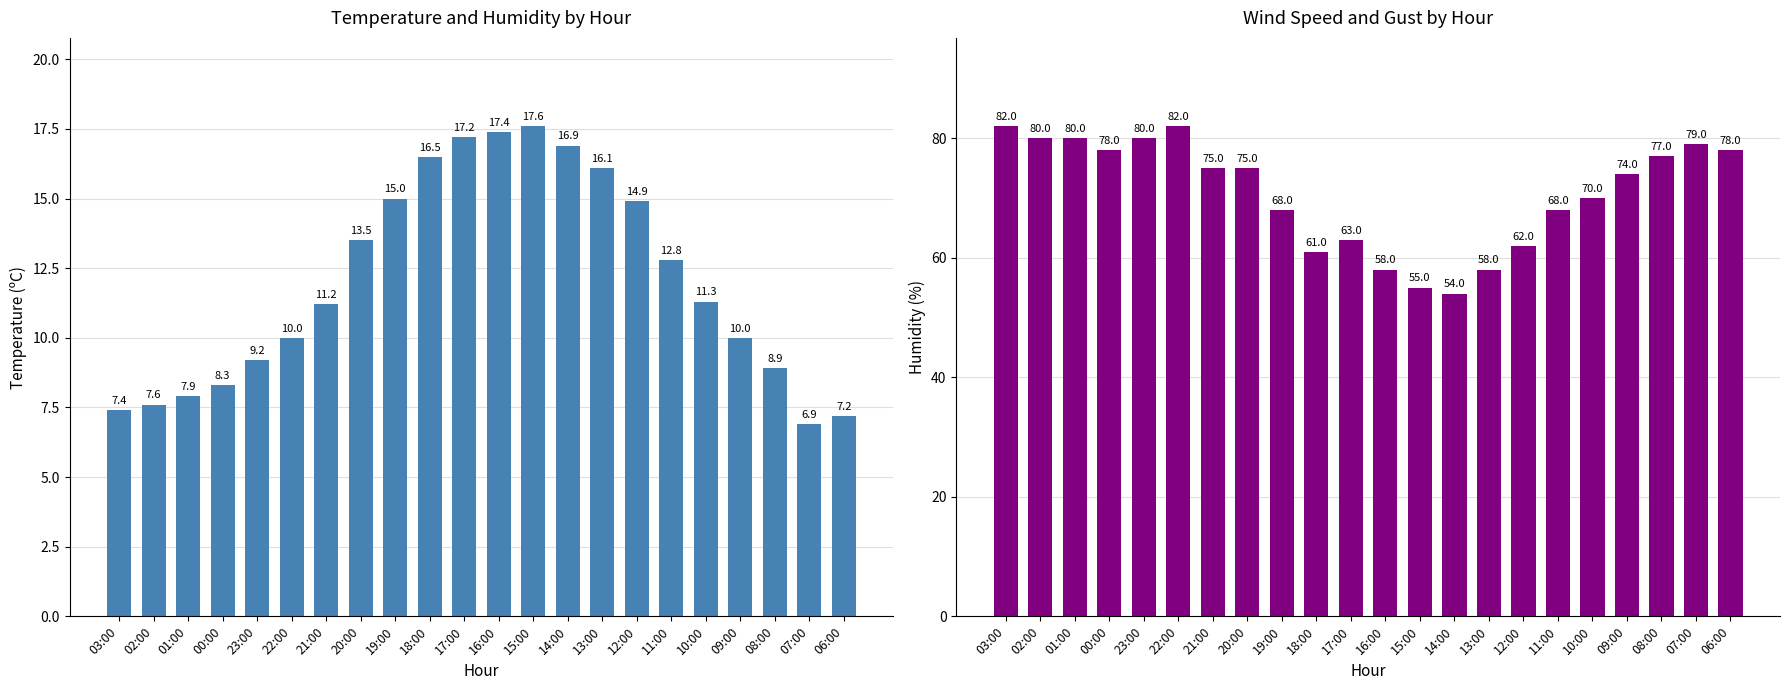

Is it true that Temperature (C) equals 14.9 at 12:00?

True